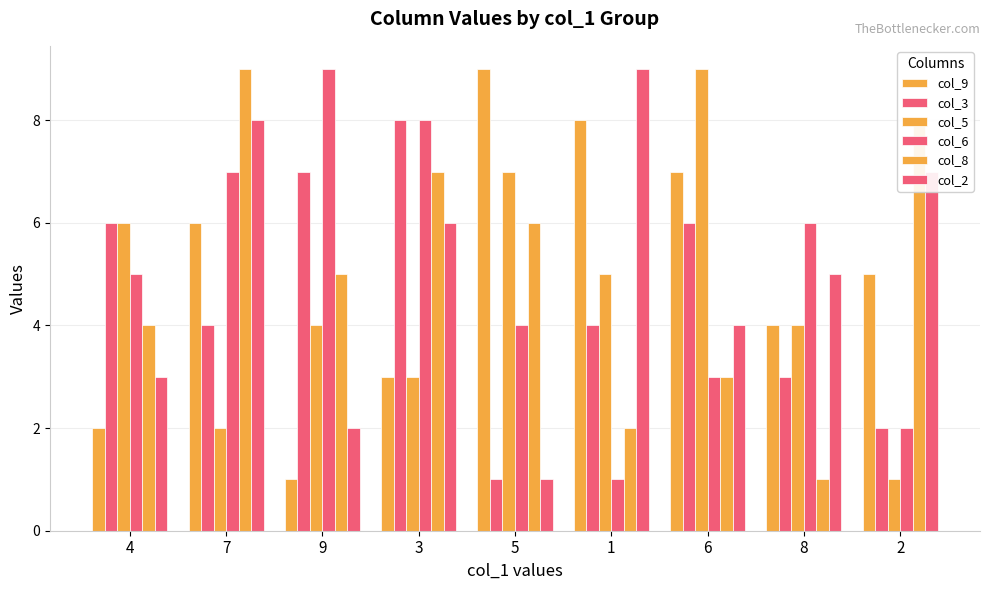

At which label is col_8 closest to 5?

9